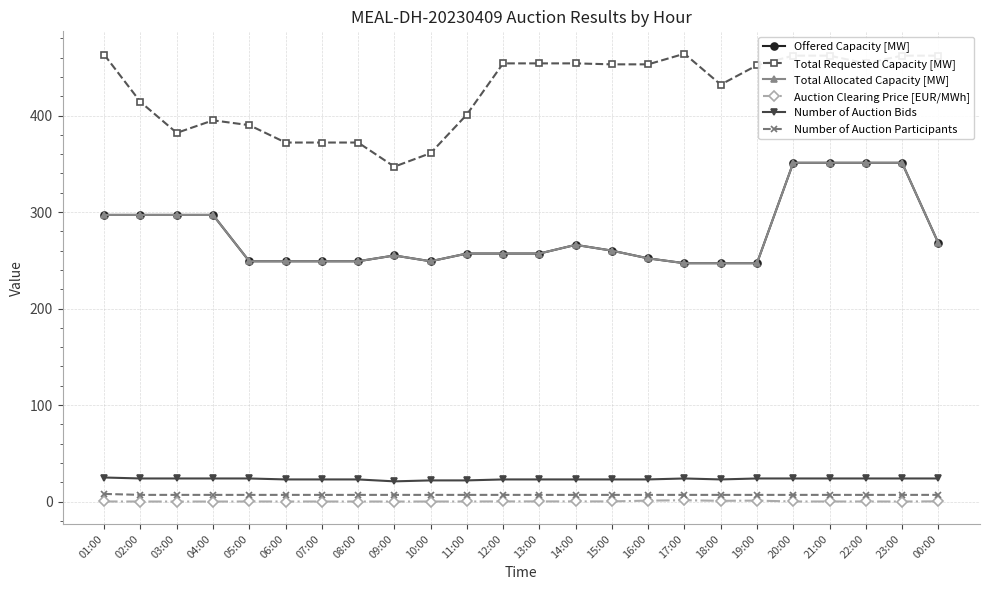

Reading left to right, transcribe all the data shown in this chart.

Offered Capacity [MW]: 01:00=297.0	02:00=297.0	03:00=297.0	04:00=297.0	05:00=249.0	06:00=249.0	07:00=249.0	08:00=249.0	09:00=255.0	10:00=249.0	11:00=257.0	12:00=257.0	13:00=257.0	14:00=266.0	15:00=260.0	16:00=252.0	17:00=247.0	18:00=247.0	19:00=247.0	20:00=351.0	21:00=351.0	22:00=351.0	23:00=351.0	00:00=268.0
Total Requested Capacity [MW]: 01:00=463.0	02:00=414.0	03:00=382.0	04:00=395.0	05:00=390.0	06:00=372.0	07:00=372.0	08:00=372.0	09:00=347.0	10:00=361.0	11:00=401.0	12:00=454.0	13:00=454.0	14:00=454.0	15:00=453.0	16:00=453.0	17:00=464.0	18:00=432.0	19:00=452.0	20:00=462.0	21:00=462.0	22:00=454.0	23:00=462.0	00:00=462.0
Total Allocated Capacity [MW]: 01:00=297.0	02:00=297.0	03:00=297.0	04:00=297.0	05:00=249.0	06:00=249.0	07:00=249.0	08:00=249.0	09:00=255.0	10:00=249.0	11:00=257.0	12:00=257.0	13:00=257.0	14:00=266.0	15:00=260.0	16:00=252.0	17:00=247.0	18:00=247.0	19:00=247.0	20:00=351.0	21:00=351.0	22:00=351.0	23:00=351.0	00:00=268.0
Auction Clearing Price [EUR/MWh]: 01:00=0.2	02:00=0.1	03:00=0.1	04:00=0.1	05:00=0.1	06:00=0.1	07:00=0.1	08:00=0.1	09:00=0.1	10:00=0.1	11:00=0.1	12:00=0.2	13:00=0.2	14:00=0.2	15:00=0.2	16:00=1.1	17:00=1.4	18:00=0.8	19:00=1.1	20:00=0.1	21:00=0.1	22:00=0.1	23:00=0.1	00:00=0.3
Number of Auction Bids: 01:00=25.0	02:00=24.0	03:00=24.0	04:00=24.0	05:00=24.0	06:00=23.0	07:00=23.0	08:00=23.0	09:00=21.0	10:00=22.0	11:00=22.0	12:00=23.0	13:00=23.0	14:00=23.0	15:00=23.0	16:00=23.0	17:00=24.0	18:00=23.0	19:00=24.0	20:00=24.0	21:00=24.0	22:00=24.0	23:00=24.0	00:00=24.0
Number of Auction Participants: 01:00=8.0	02:00=7.0	03:00=7.0	04:00=7.0	05:00=7.0	06:00=7.0	07:00=7.0	08:00=7.0	09:00=7.0	10:00=7.0	11:00=7.0	12:00=7.0	13:00=7.0	14:00=7.0	15:00=7.0	16:00=7.0	17:00=7.0	18:00=7.0	19:00=7.0	20:00=7.0	21:00=7.0	22:00=7.0	23:00=7.0	00:00=7.0